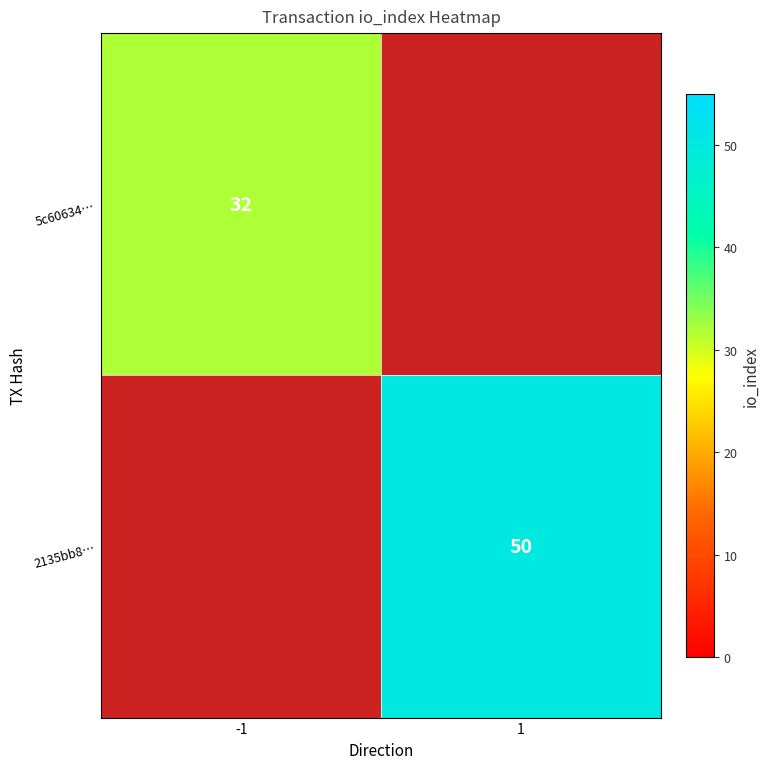

Which has a higher value, -1 or 1?

1